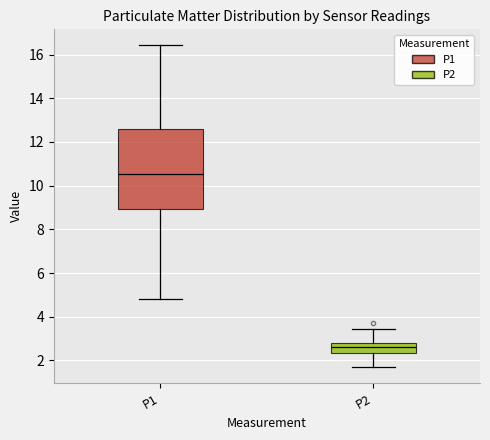

Where does the lower whisker of the box for P2 end on the y-axis? The values are not printed on the chart, so give them approximately, as read against the axis.

1.8